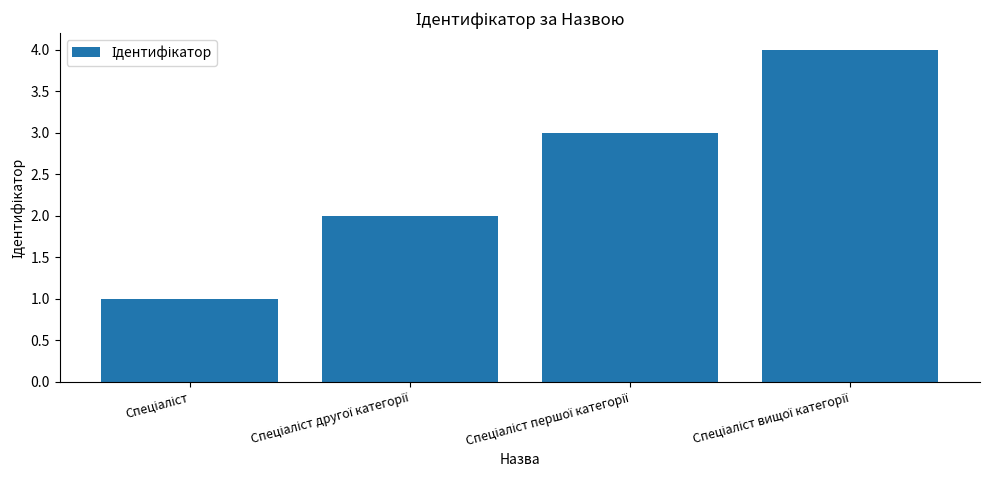

Are the bars grouped side by side (vs. stacked)?

No